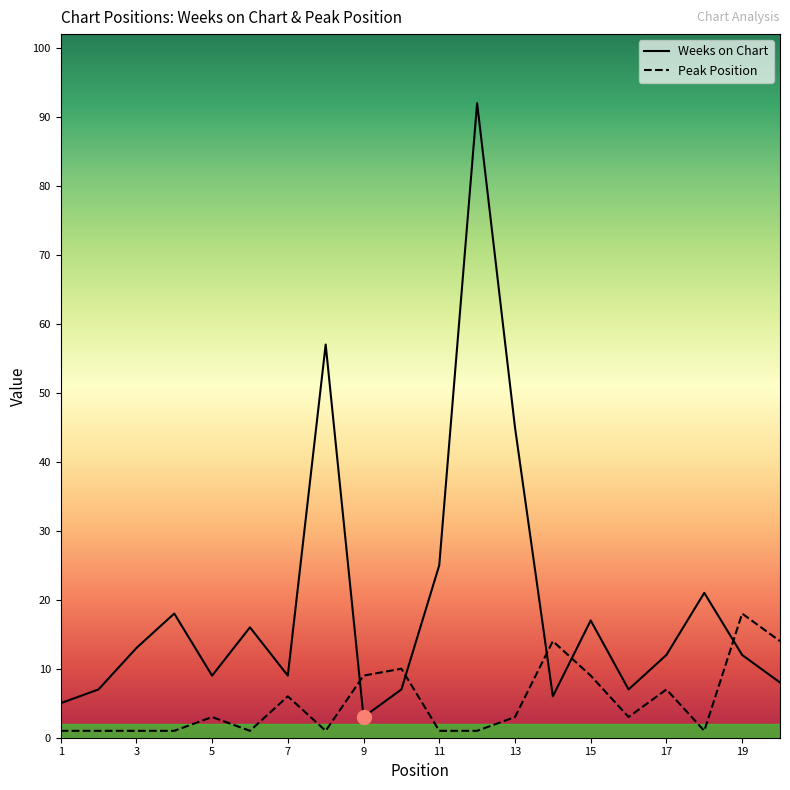

Reading left to right, extract all data points from this chart.

Weeks on Chart: 5	7	13	18	9	16	9	57	3	7	25	92	45	6	17	7	12	21	12	8
Peak Position: 1	1	1	1	3	1	6	1	9	10	1	1	3	14	9	3	7	1	18	14